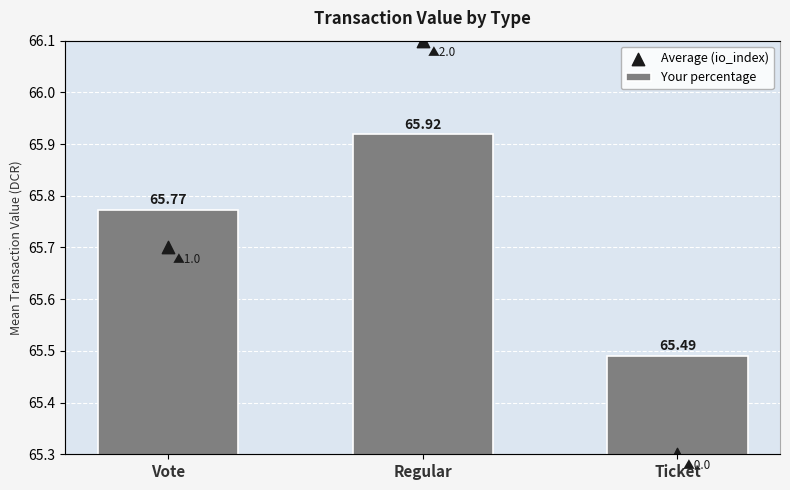

Which series contains the highest Y value?

Average (io_index)